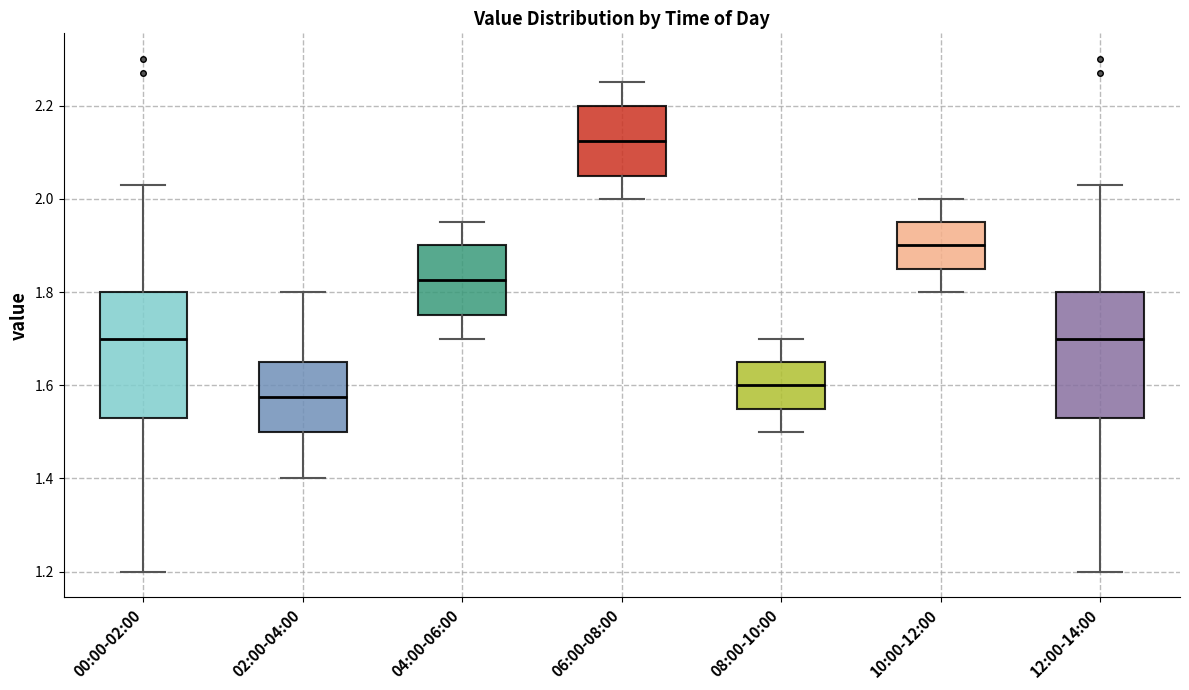

Which box has the highest median line?

06:00-08:00